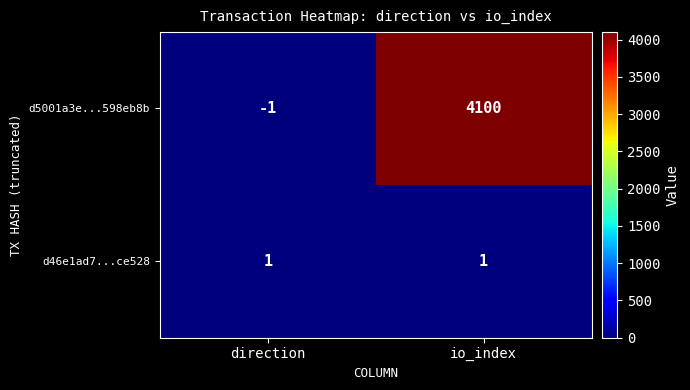

Is it true that d5001a3e...598eb8b equals 4100 at io_index?

True